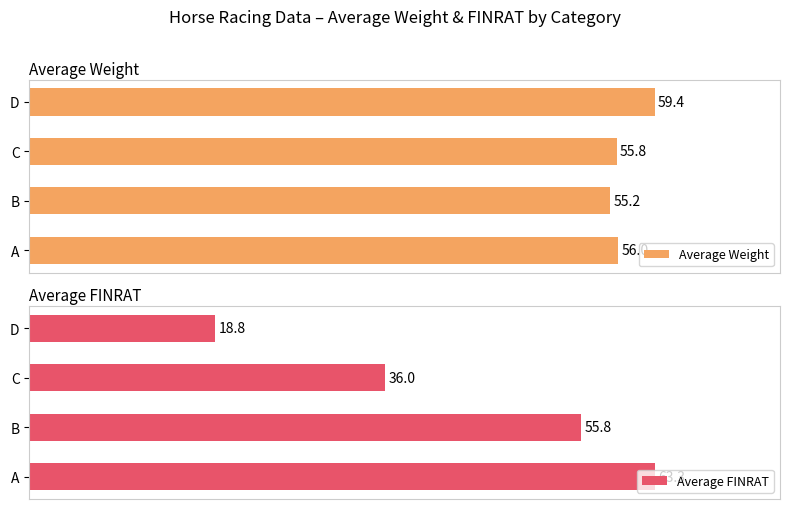

True or false: Average FINRAT has a value of 50.2 at D.

False